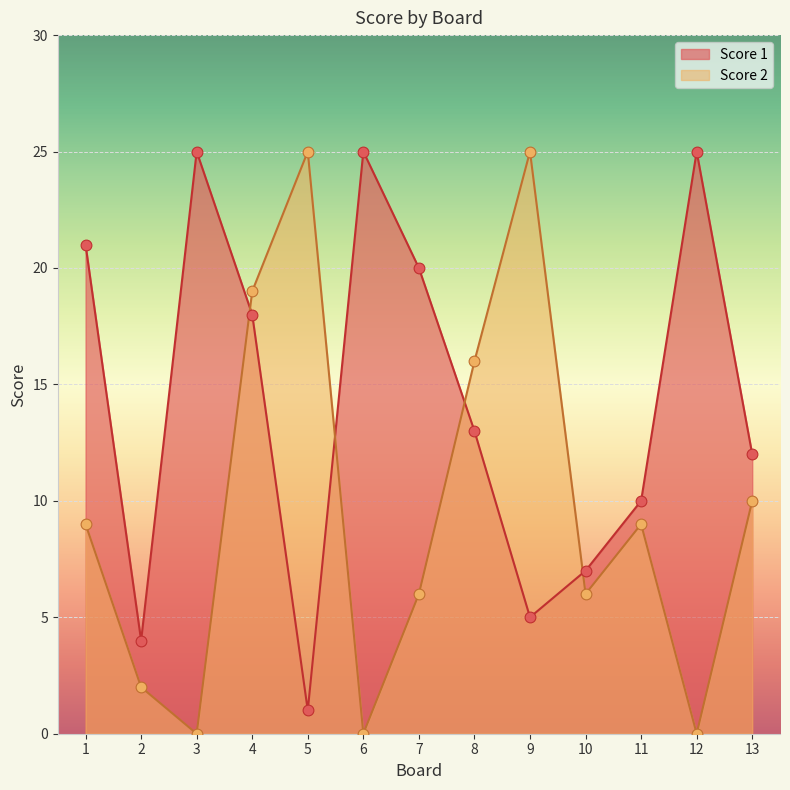

What is the total value across all series at 7?

26